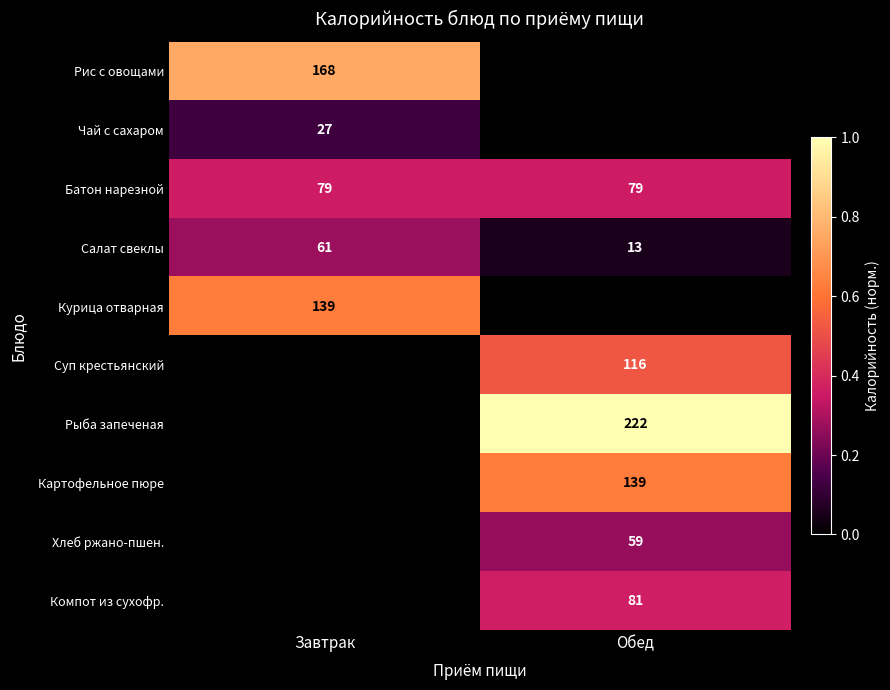

The value of Салат свеклы at Обед is 13. True or false?

True